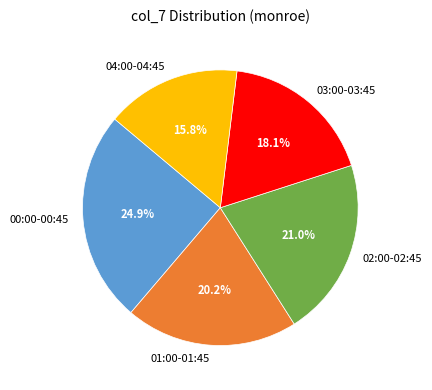

To the nearest percent, what is the difference between the largest and smallest slice percentages?

9%